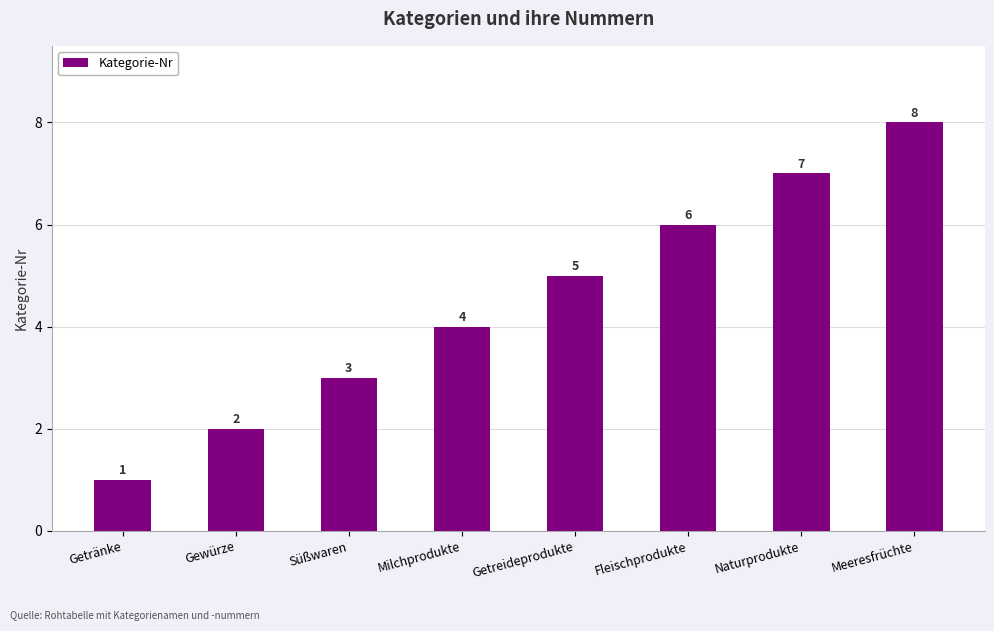

Are the bars grouped side by side (vs. stacked)?

No